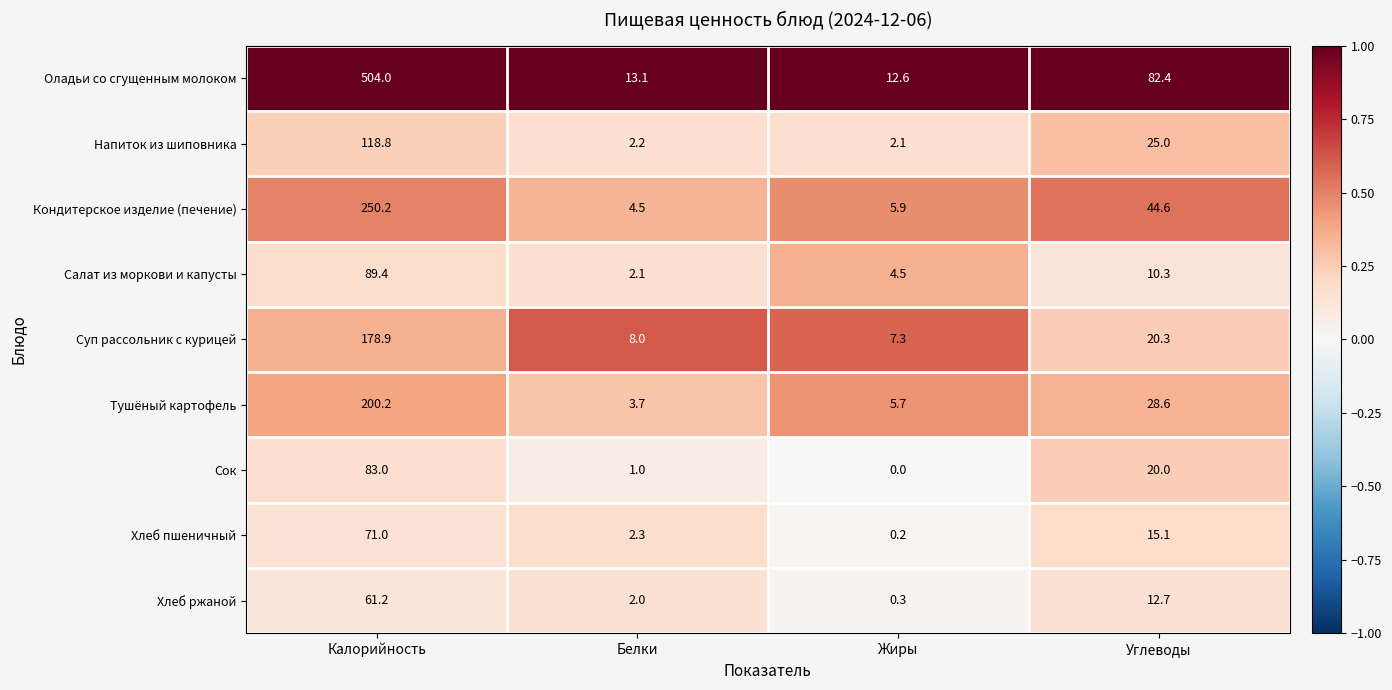

What is the sum of all Напиток из шиповника values?

148.1